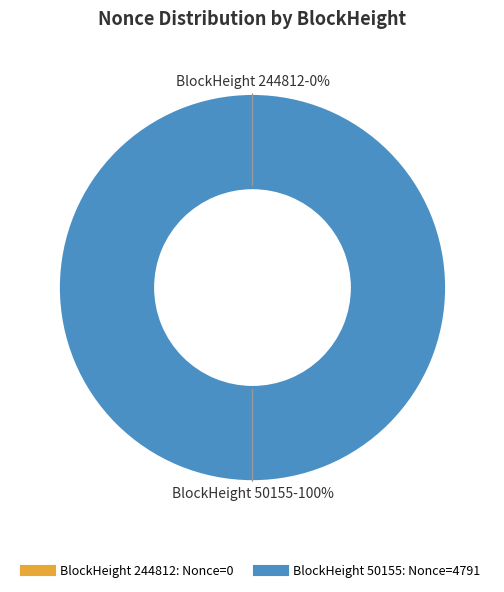

What is the total percentage of 50155 and 244812?

100.0%